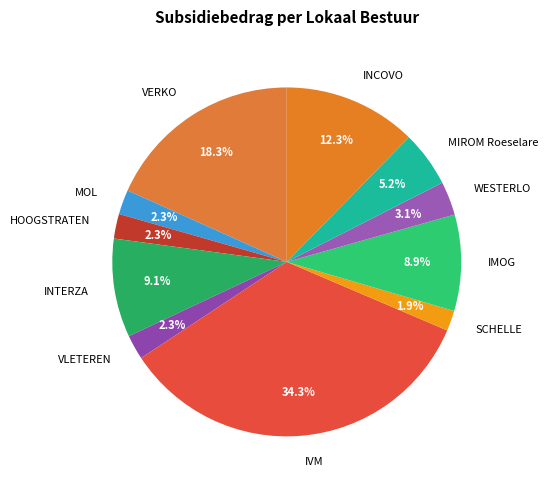

To the nearest percent, what percentage of the pie is INTERZA?

9%